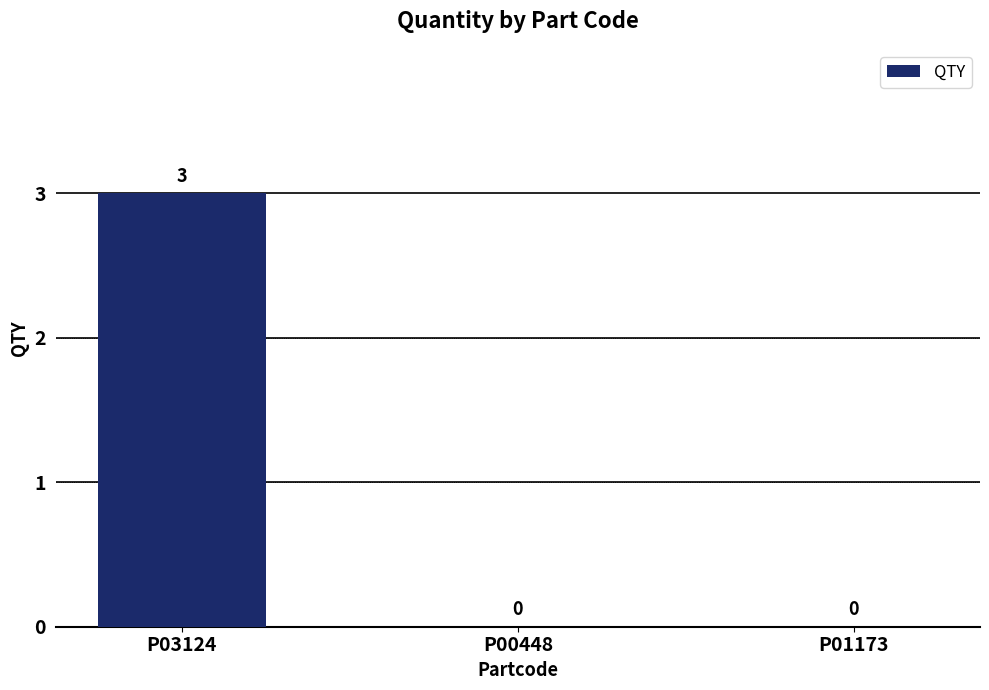

Between P03124 and P01173, which is larger?

P03124